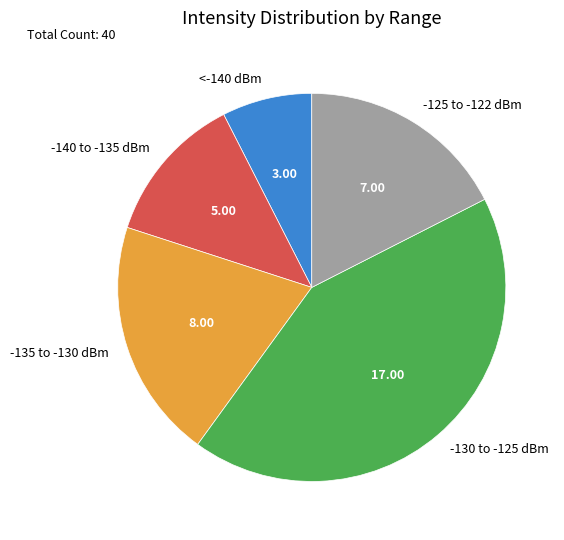

What is the ratio of the value at <-140 dBm to the value at -140 to -135 dBm?

0.6